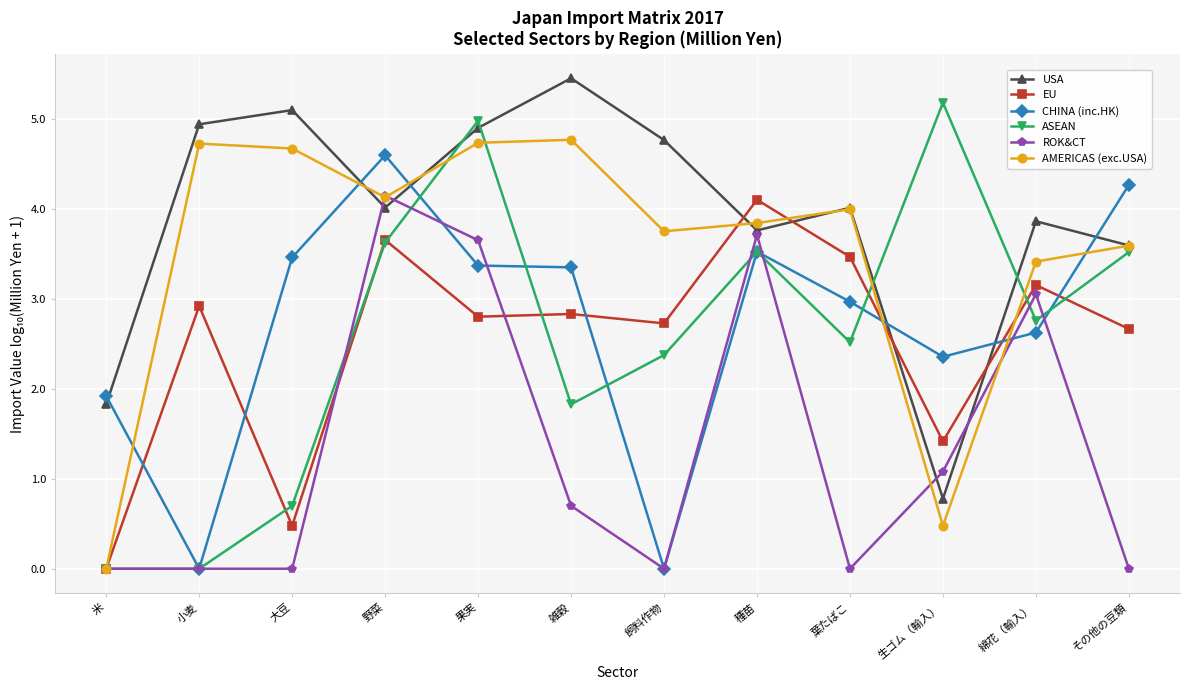

What are all the series names shown in the legend?

USA, EU, CHINA (inc.HK), ASEAN, ROK&CT, AMERICAS (exc.USA)